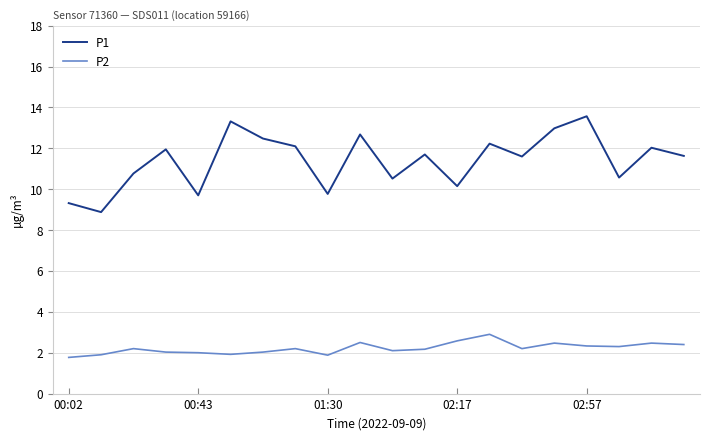

Which series has the largest total across all categories?

P1